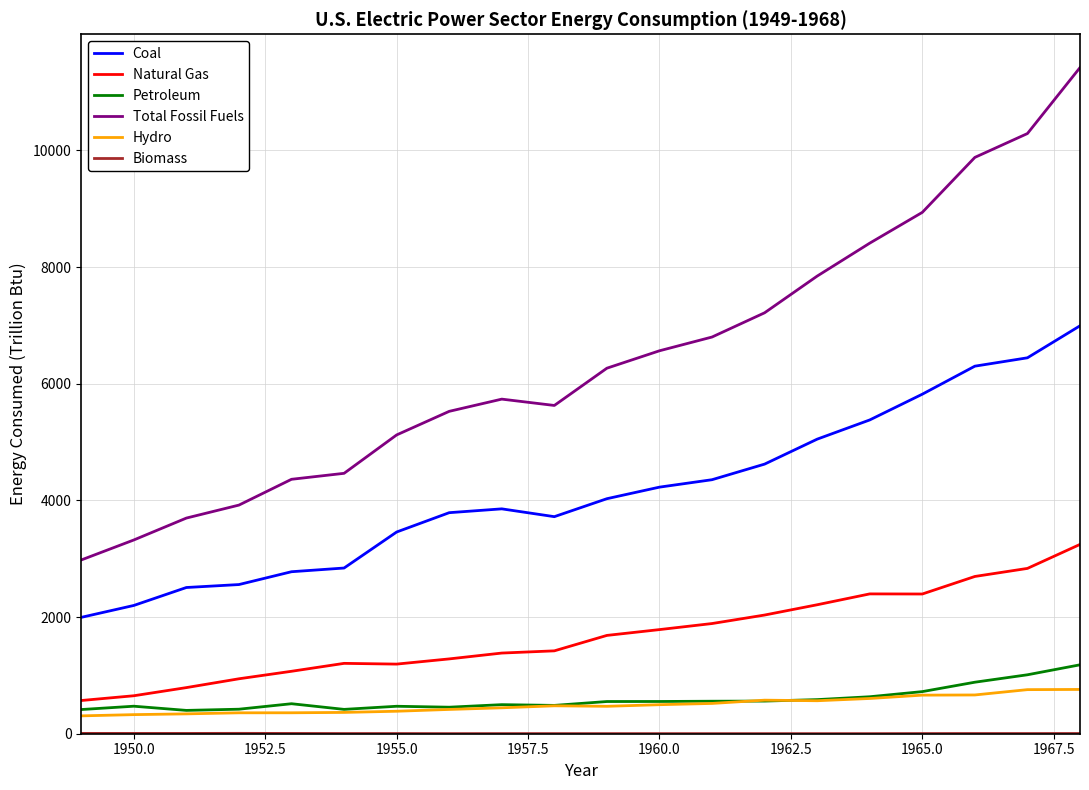

Which series has the largest total across all categories?

Total Fossil Fuels